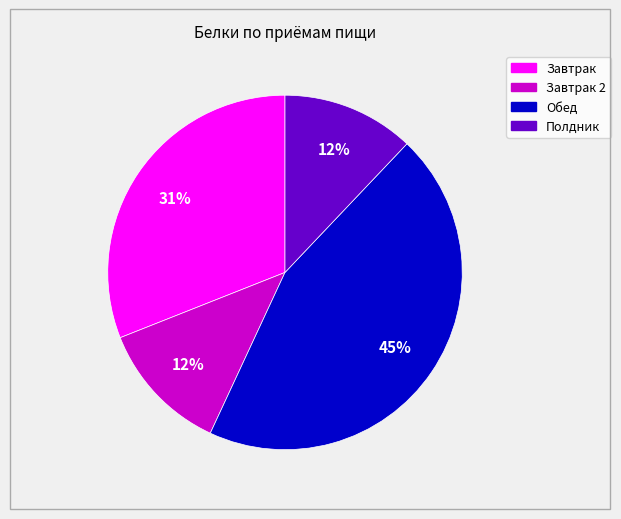

To the nearest percent, what is the difference between the largest and smallest slice percentages?

33%